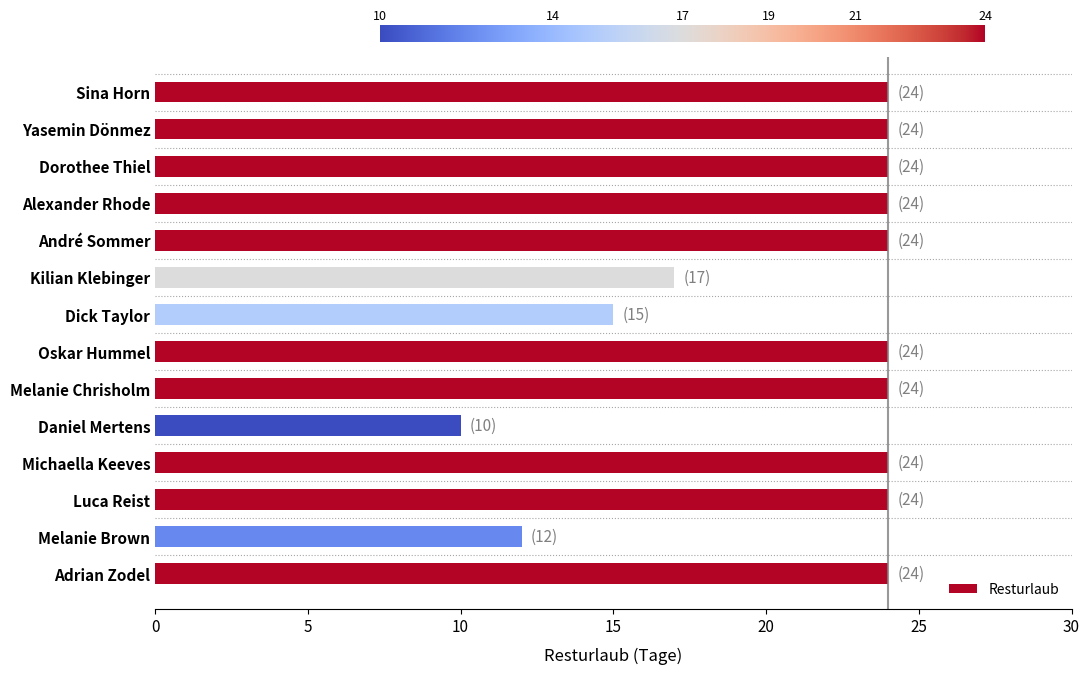

Is it true that the value at Melanie Brown is 12?

True